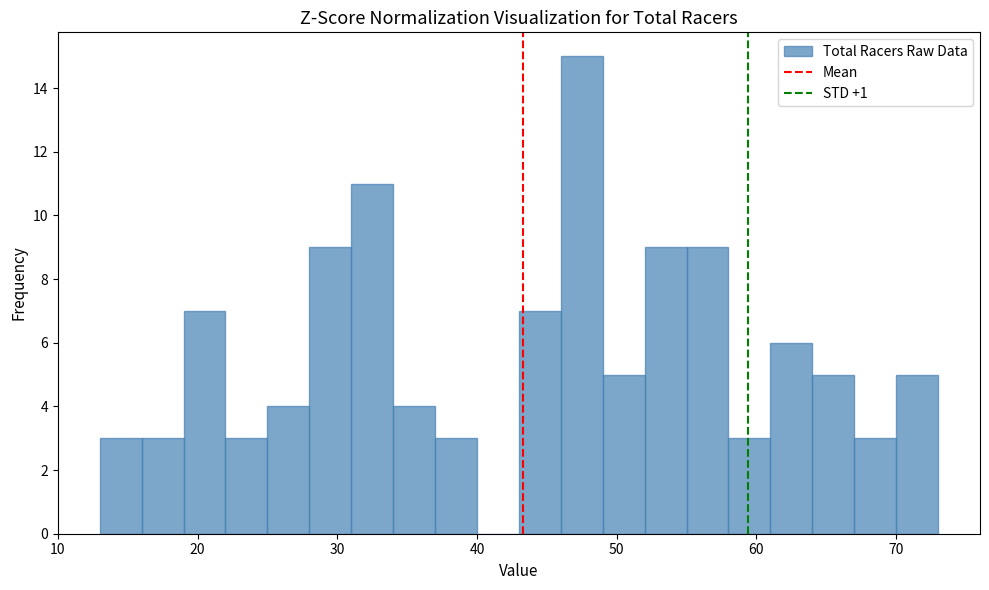

Read against the x-axis, roughly where is the centre of the tallest bar?

48